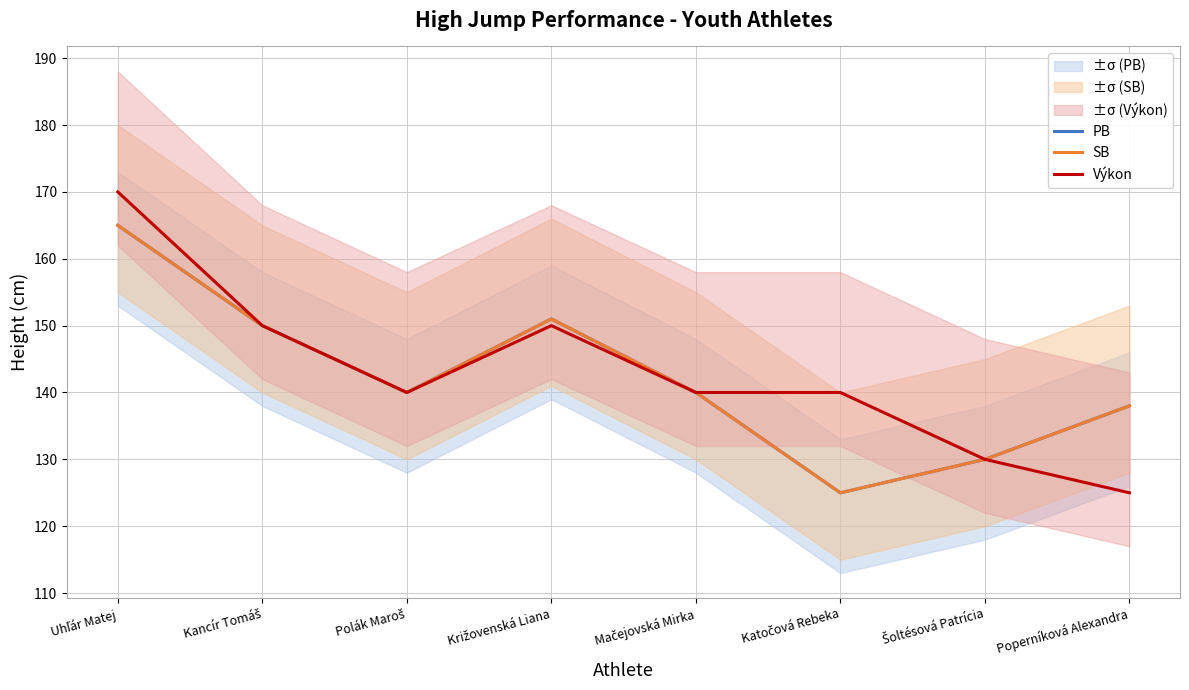

True or false: Výkon has a value of 150 at Križovenská Liana.

True